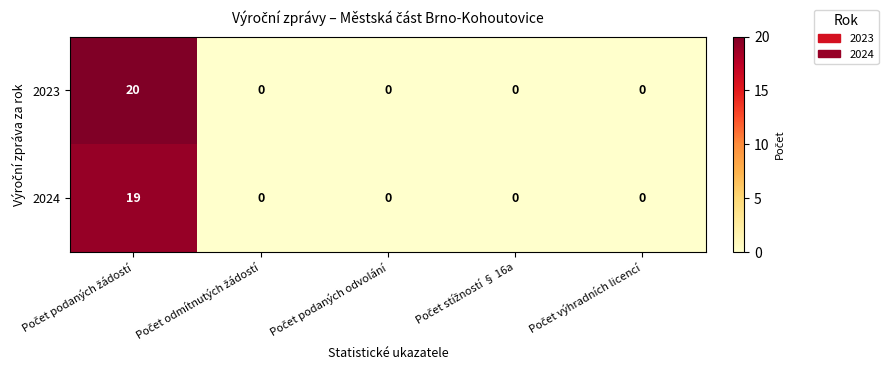

Which series has the widest spread of values?

2023